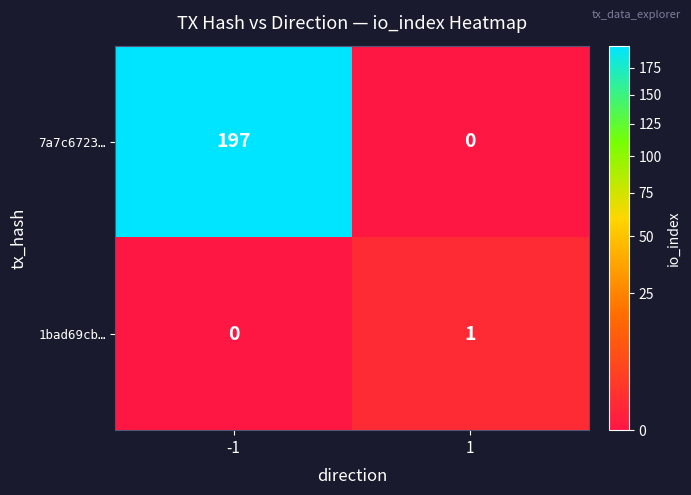

Count the number of categories in the chart.

2